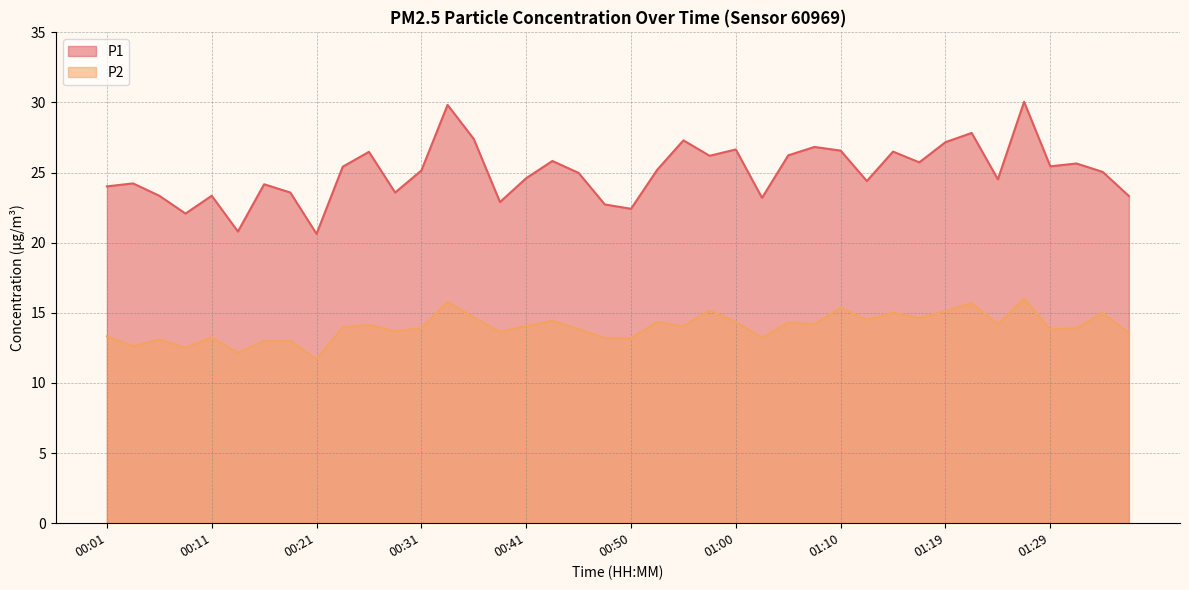

Which series has the widest spread of values?

P1